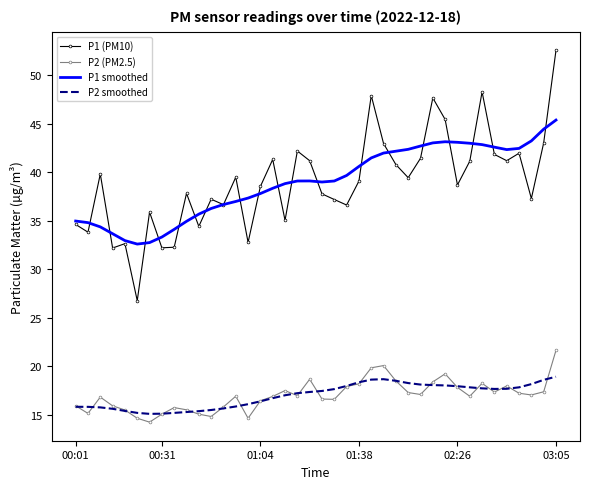

What is the difference between the maximum and minimum values in the P2 smoothed series?

3.8